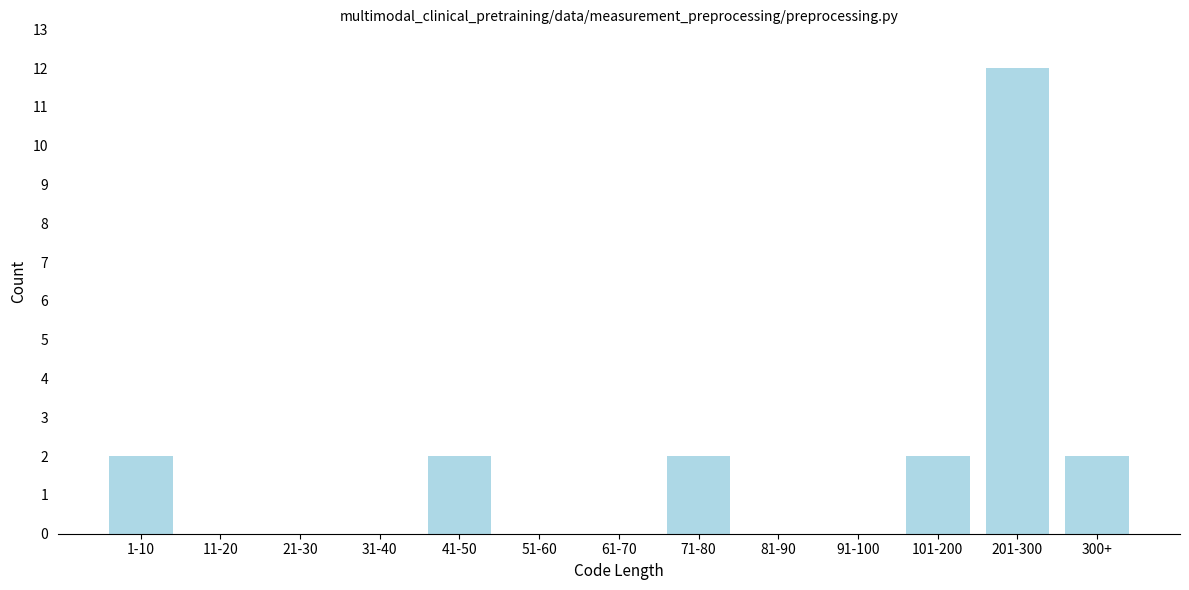

Reading right to left, what are all the values shown in this chart?

300+=2	201-300=12	101-200=2	91-100=0	81-90=0	71-80=2	61-70=0	51-60=0	41-50=2	31-40=0	21-30=0	11-20=0	1-10=2